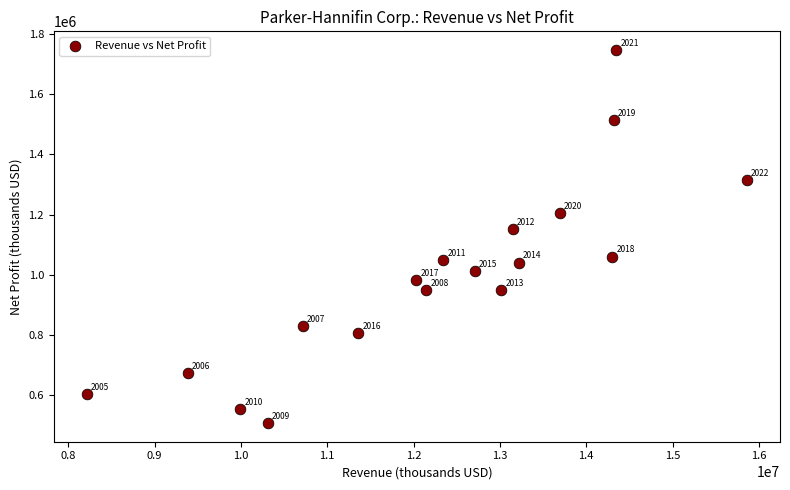

What is the range of Y values (max minus min)?

1237585